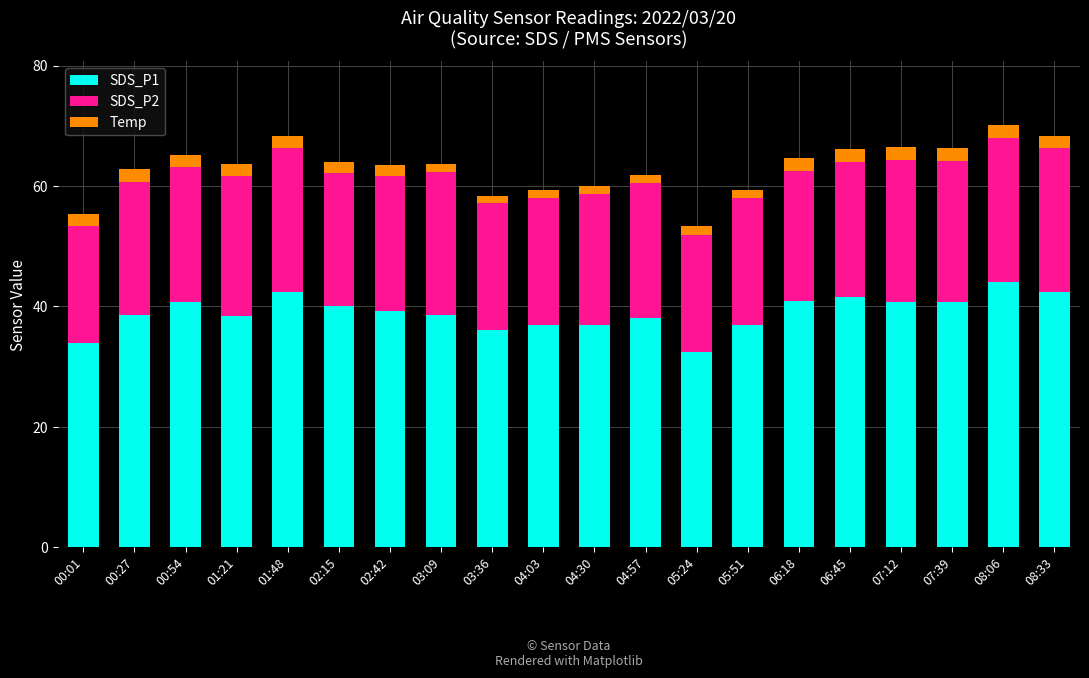

What is the highest value of the SDS_P1 series?

44.0